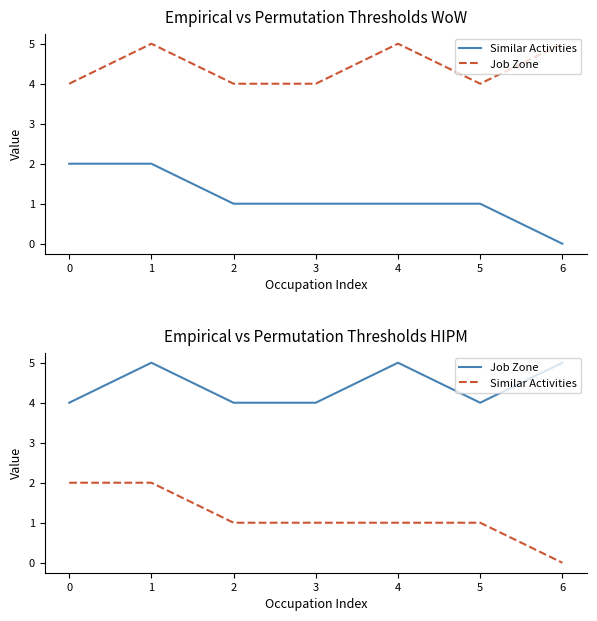

Which has a higher value, 6 or 3?

3